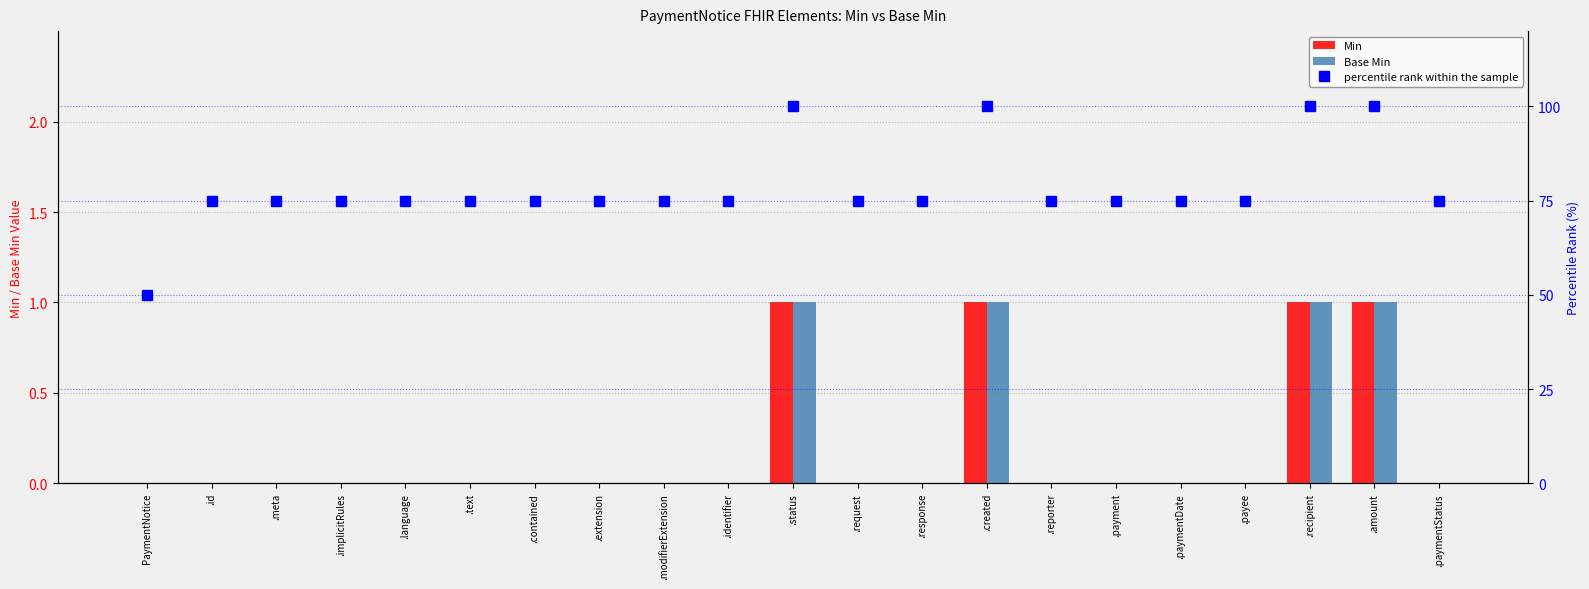

What is the difference between the maximum and minimum values in the percentile rank within the sample series?

50